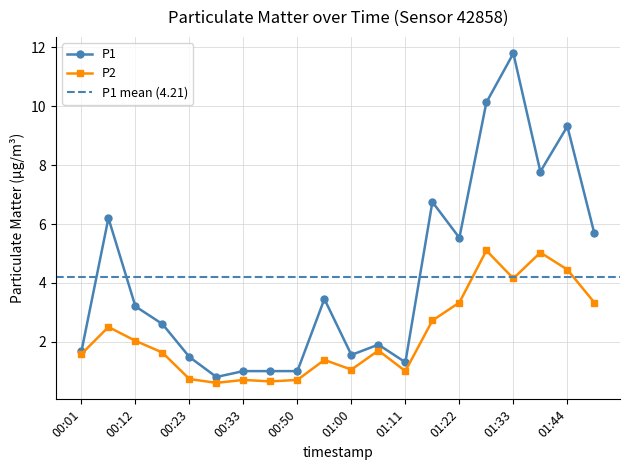

What is the label of the 13th point from the right?

00:39